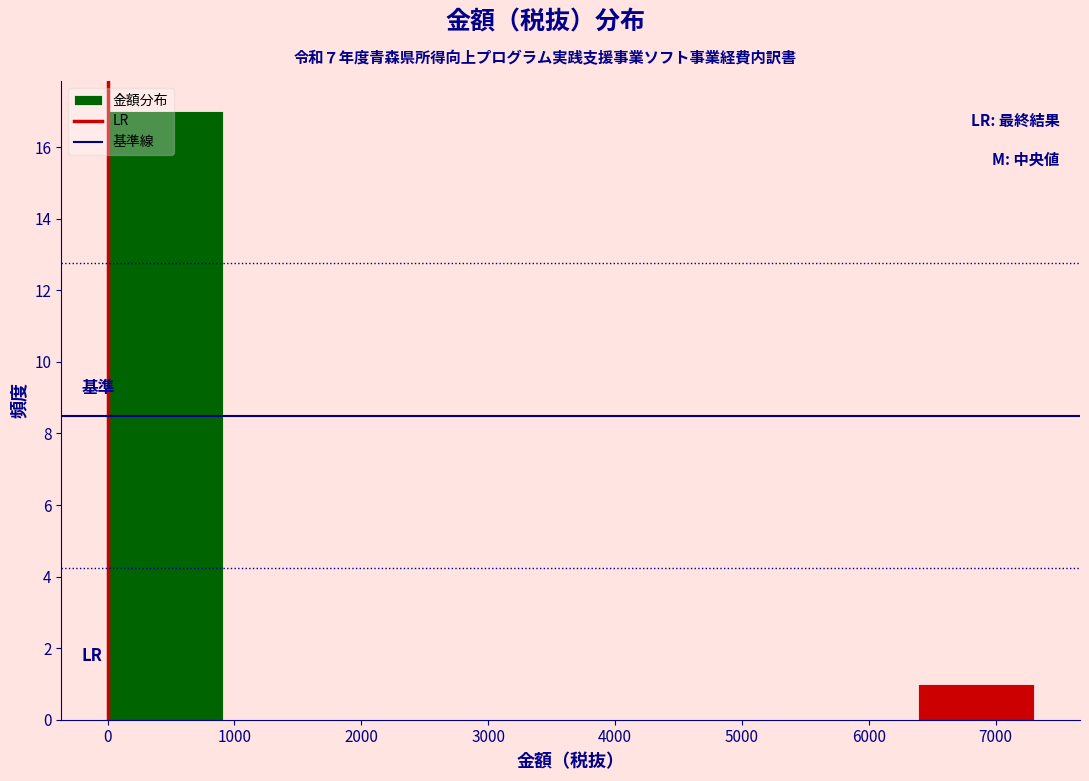

Reading left to right, list every bar in this chart as the range it spans on the x-axis followed by its height. Neither the bar edges nor the heights are printed on the chart, so give them approximately, as read against the axes.

0 to 900: 17
900 to 1800: 0
1800 to 2700: 0
2700 to 3700: 0
3700 to 4600: 0
4600 to 5500: 0
5500 to 6400: 0
6400 to 7300: 1